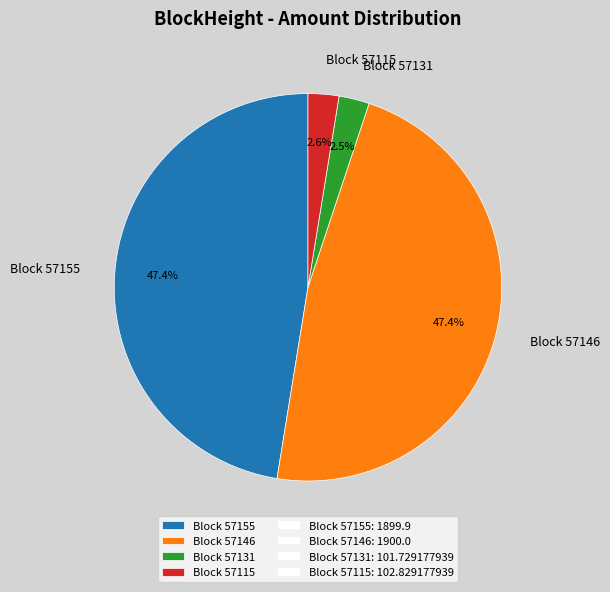

What portion of the pie excludes Block 57131?

97.5%